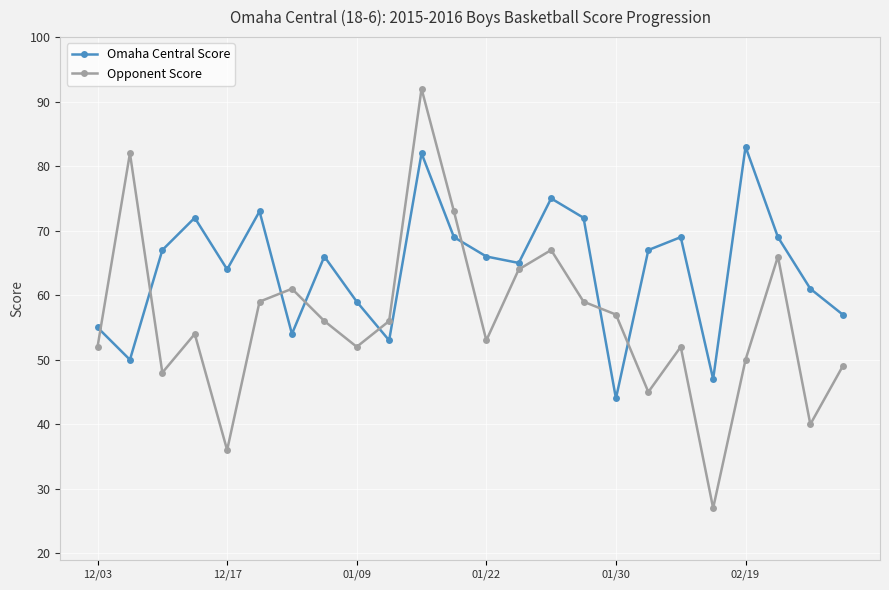

At how many categories does at least one series exceed 81?

3